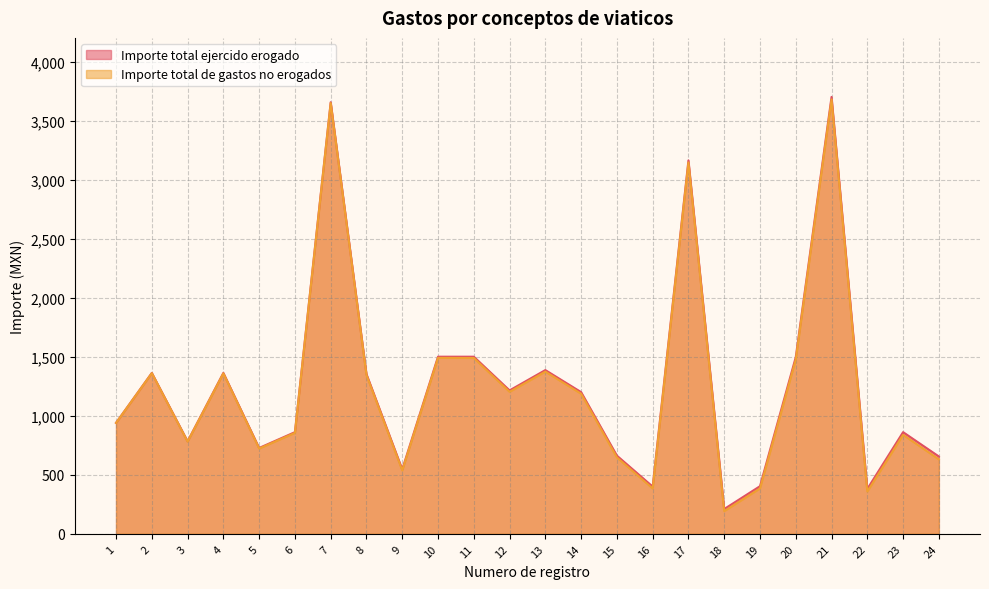

Reading left to right, list all the values displayed in this chart.

Importe total ejercido erogado: 940.0	1362.7	783.6	1362.7	727.1	861.0	3655.0	1352.7	546.0	1500.0	1500.0	1214.6	1386.6	1200.0	662.0	400.0	3162.3	210.0	403.2	1496.0	3700.0	380.0	861.0	655.0
Importe total de gastos no erogados: 939.0	1360.7	780.6	1358.7	722.1	855.0	3648.0	1344.7	537.0	1490.0	1489.0	1202.6	1373.6	1186.0	647.0	384.0	3145.3	192.0	384.2	1476.0	3679.0	358.0	838.0	631.0